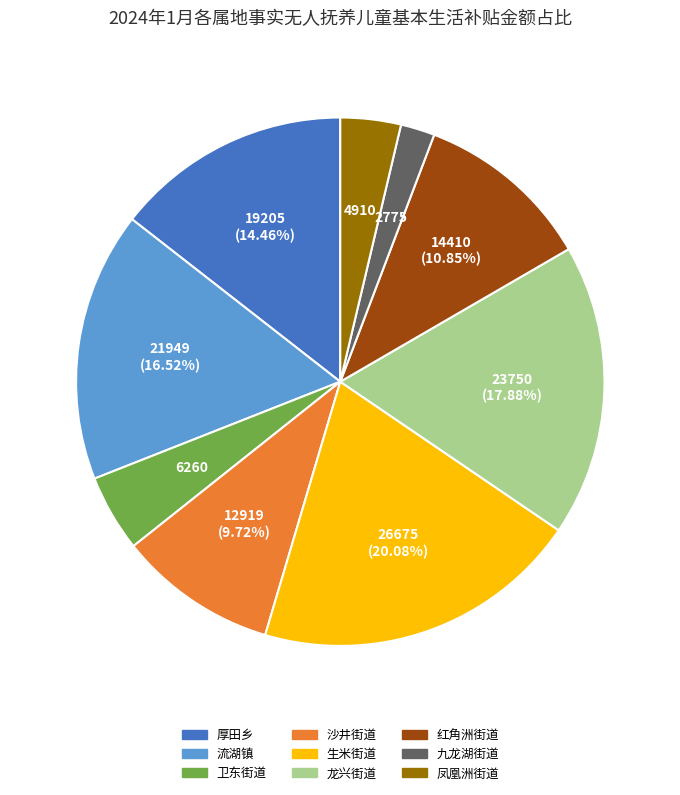

To the nearest percent, what is the average slice percentage?

11%